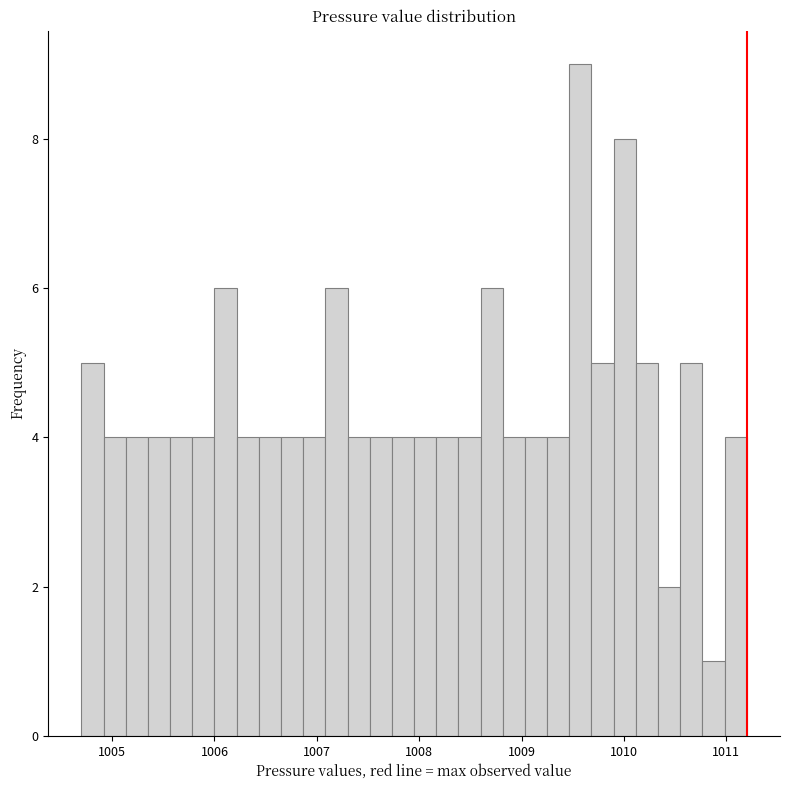

Read against the x-axis, roughly where is the centre of the tallest bar?

1009.6